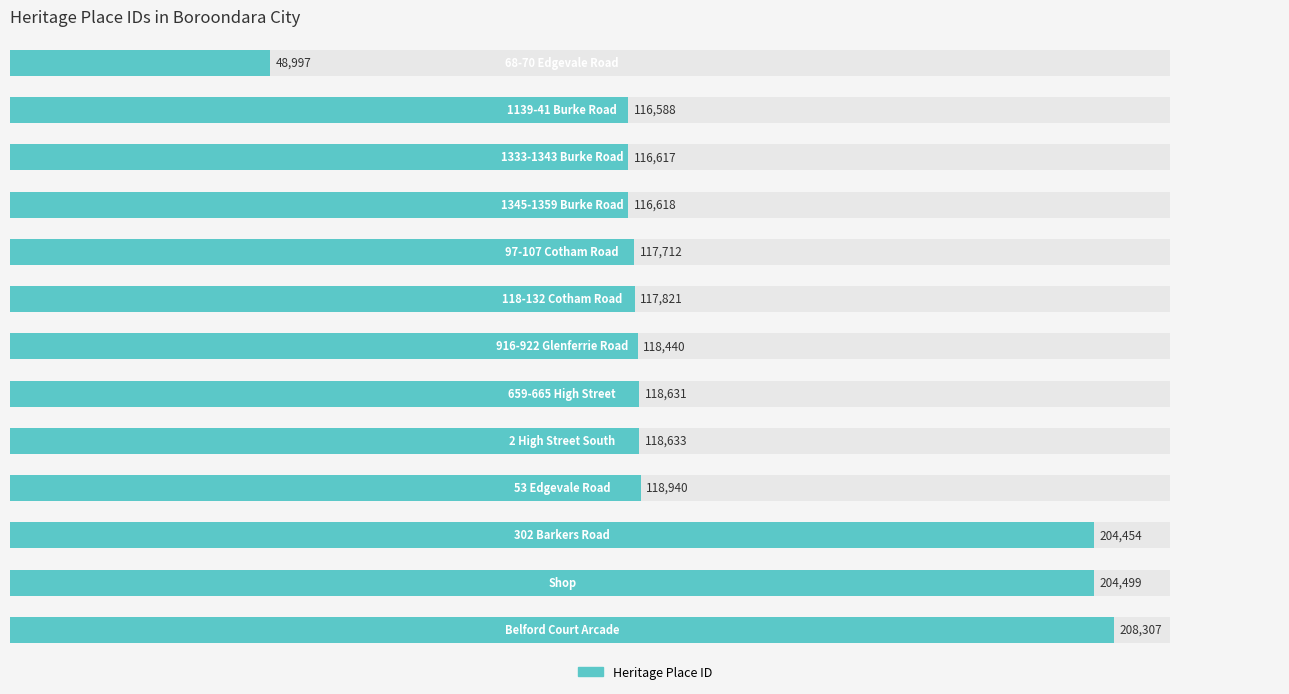

Does the chart contain stacked bars?

No